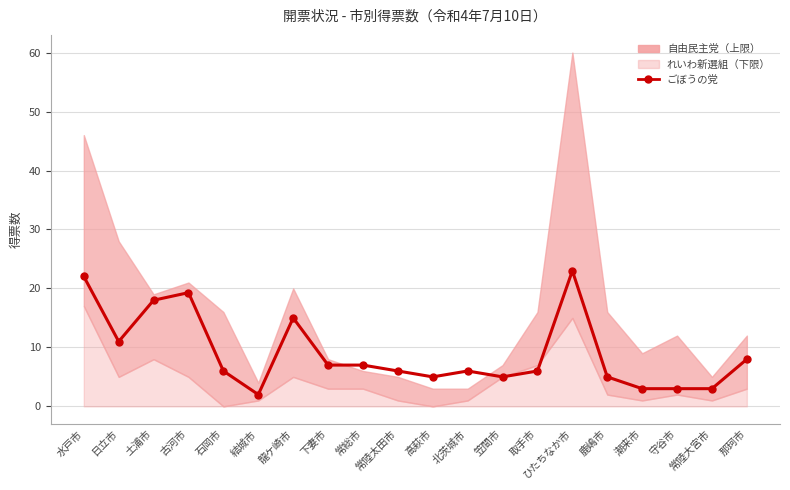

Reading left to right, list all the values displayed in this chart.

水戸市=22.0	日立市=11.0	土浦市=18.0	古河市=19.3	石岡市=6.0	結城市=2.0	龍ケ崎市=15.0	下妻市=7.0	常総市=7.0	常陸太田市=6.0	高萩市=5.0	北茨城市=6.0	笠間市=5.0	取手市=6.0	ひたちなか市=23.0	鹿嶋市=5.0	潮来市=3.0	守谷市=3.0	常陸大宮市=3.0	那珂市=8.0